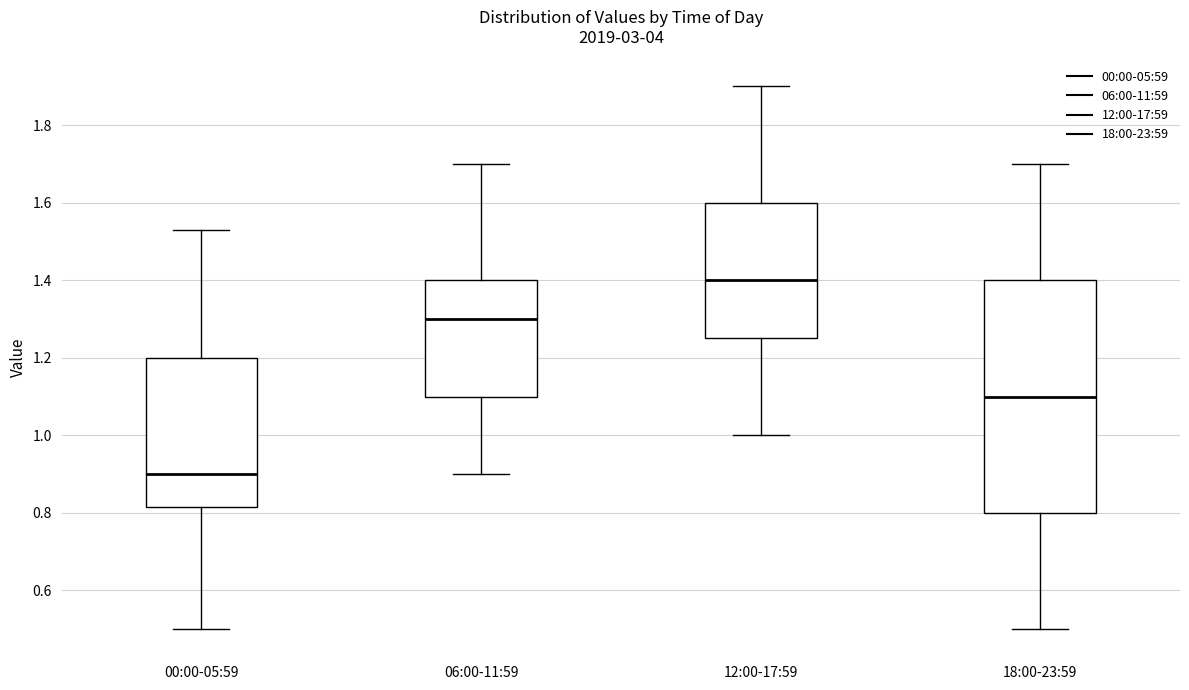

Reading left to right, transcribe this box plot: for each box, give where its median line is, the range the box spans, and where its two whiskers end, as read against the y-axis. The values are not printed on the chart, so give them approximately, as read against the axis.

00:00-05:59: median 0.90, box 0.82 to 1.20, whiskers 0.50 to 1.54
06:00-11:59: median 1.30, box 1.10 to 1.40, whiskers 0.90 to 1.70
12:00-17:59: median 1.40, box 1.26 to 1.60, whiskers 1.00 to 1.90
18:00-23:59: median 1.10, box 0.80 to 1.40, whiskers 0.50 to 1.70